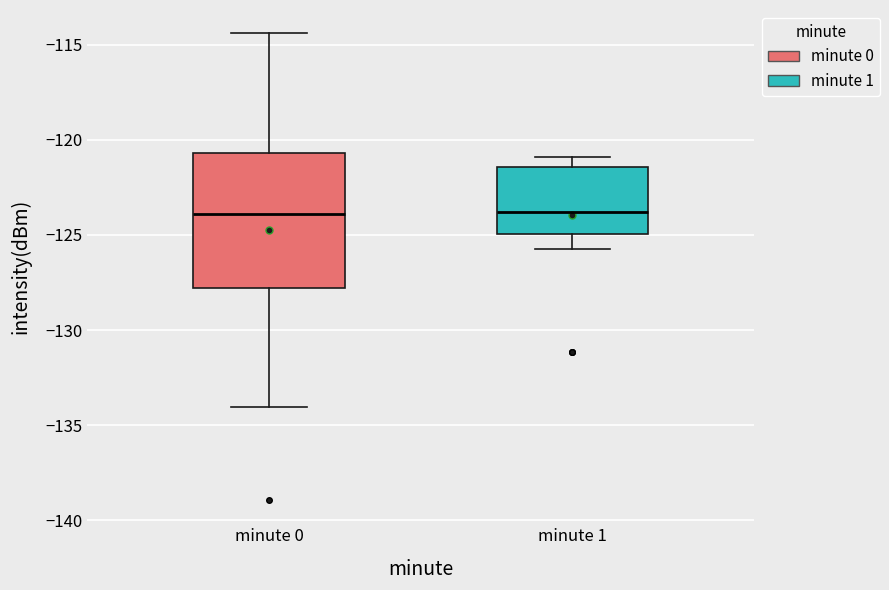

Comparing the boxes themselves (not the whiskers), which one is the tallest?

minute 0